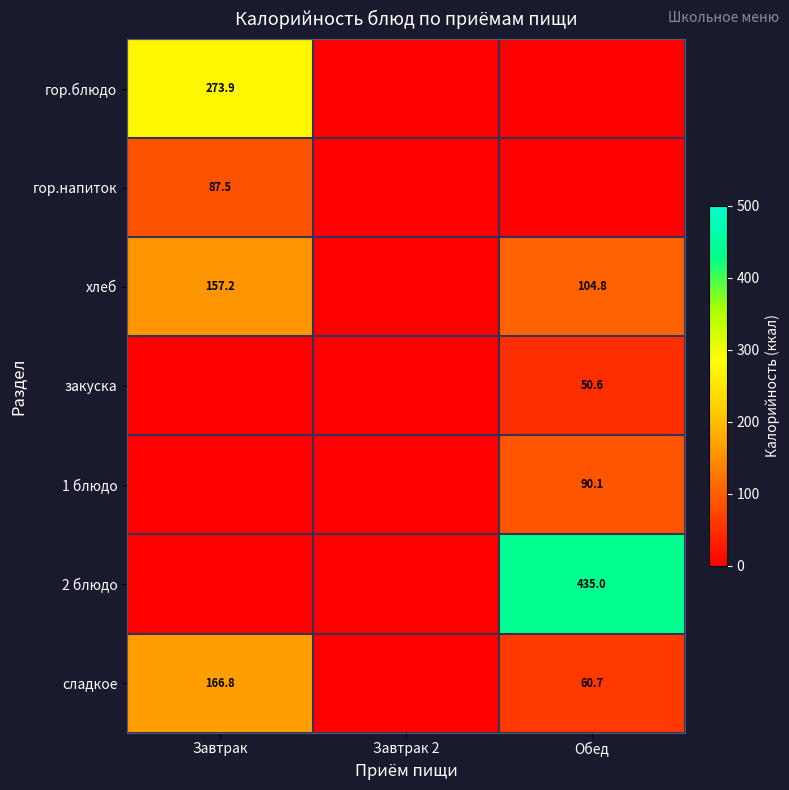

True or false: сладкое has a value of 60.7 at Обед.

True